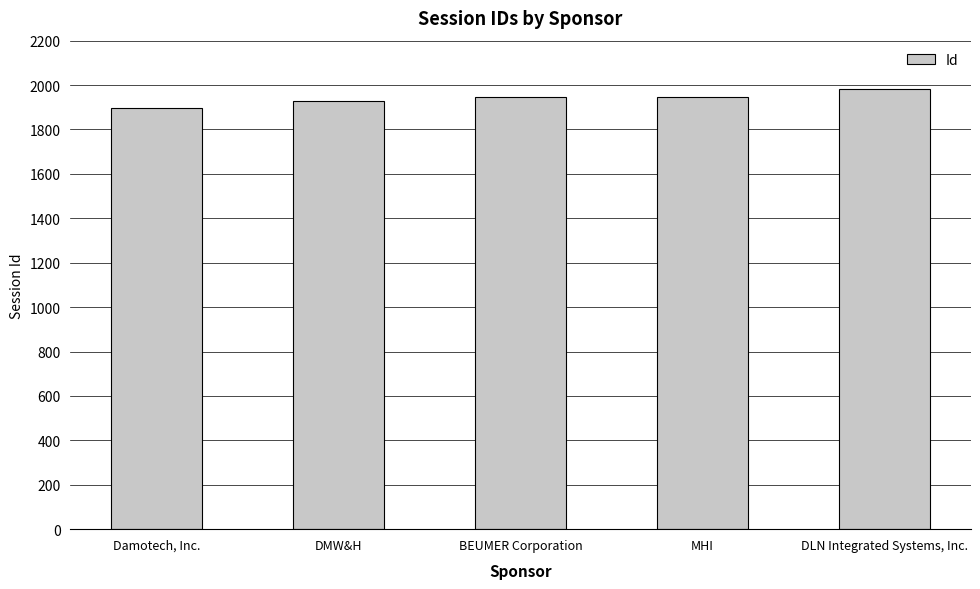

Which category has the lowest value across all series?

Damotech, Inc.